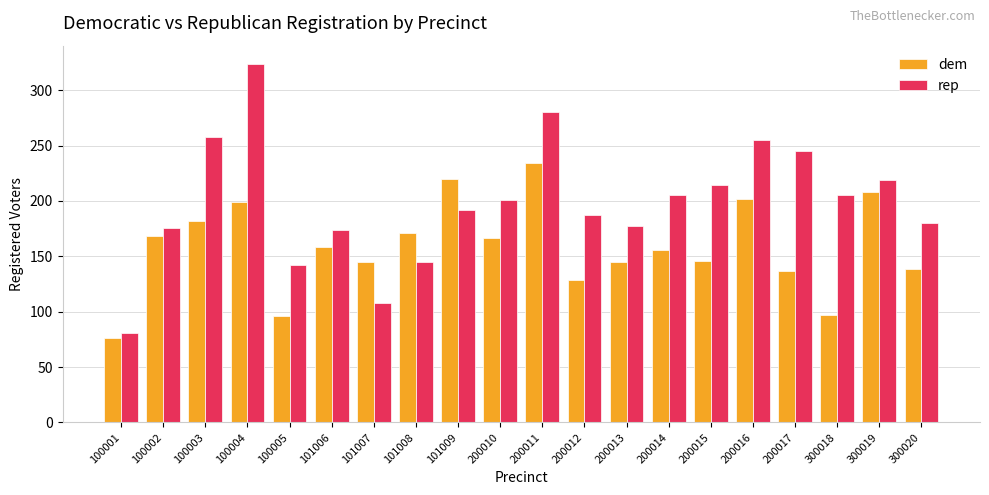

True or false: dem has a value of 199 at 100004.

True